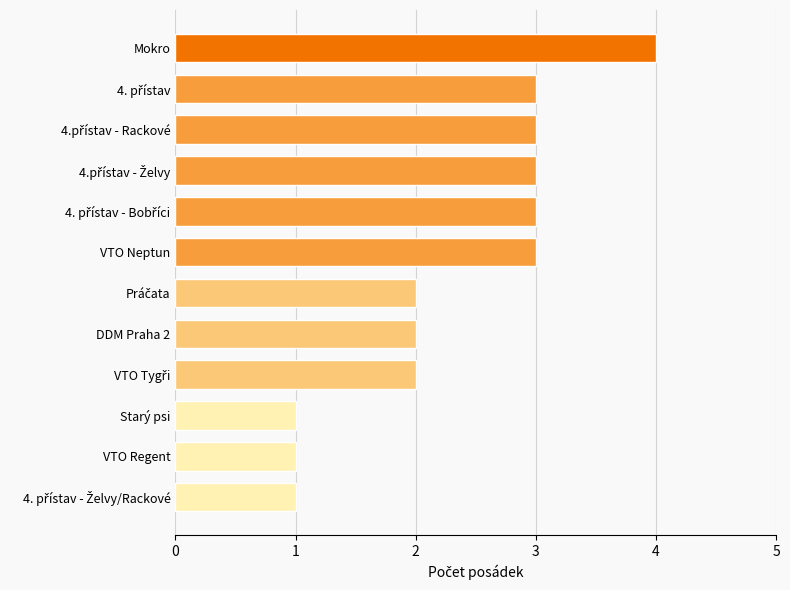

Reading top to bottom, what are all the values shown in this chart?

4	3	3	3	3	3	2	2	2	1	1	1